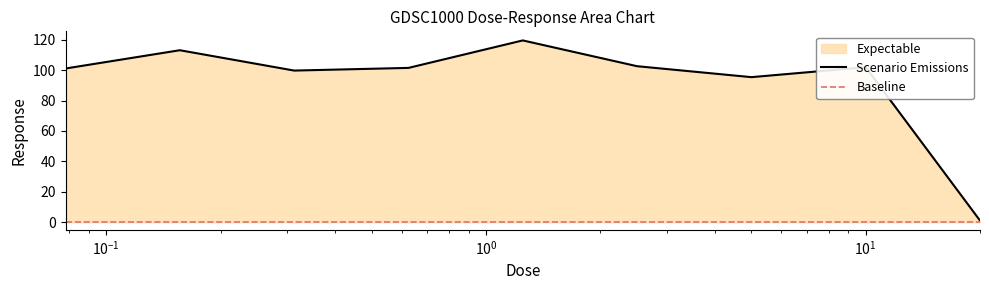

Reading left to right, transcribe all the data shown in this chart.

101.1	113.1	99.7	101.4	119.5	102.6	95.4	101.9	1.1